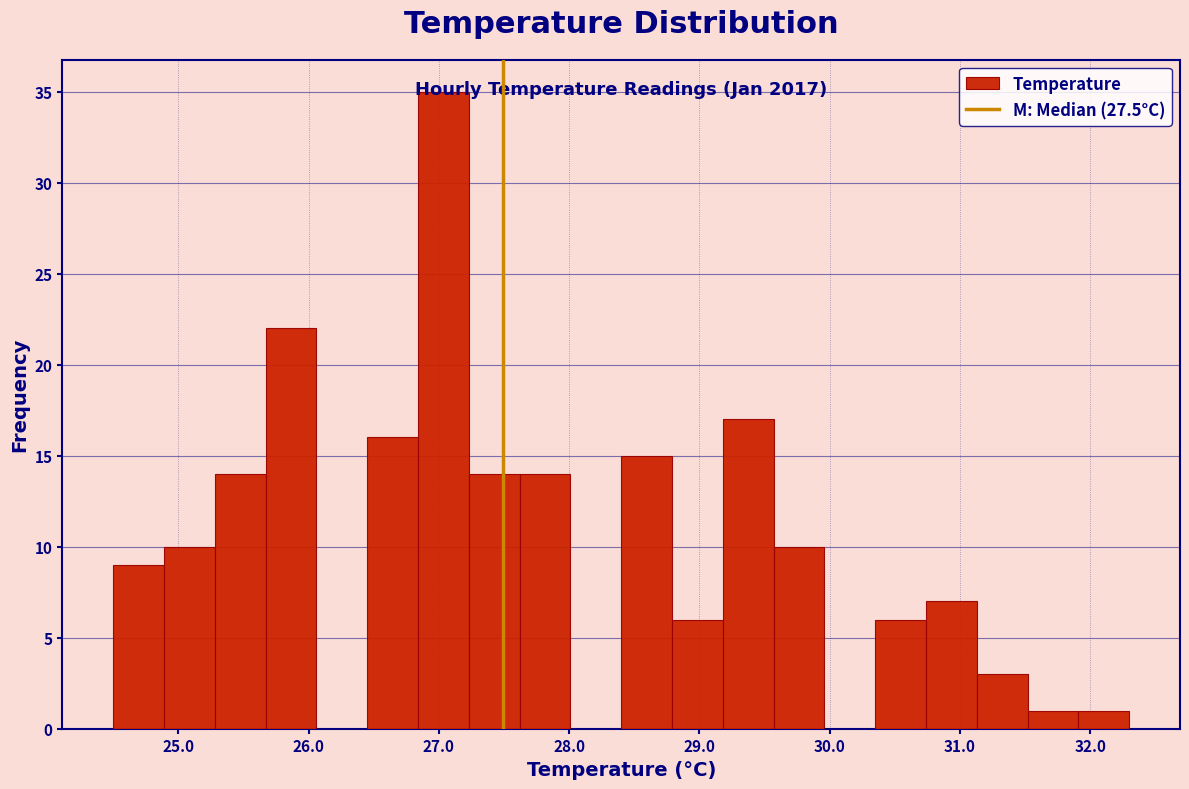

Read against the x-axis, roughly where is the centre of the tallest bar?

27.0